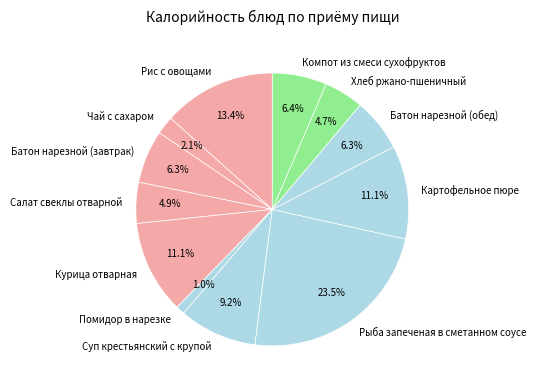

To the nearest percent, what portion does Картофельное пюре represent?

11%